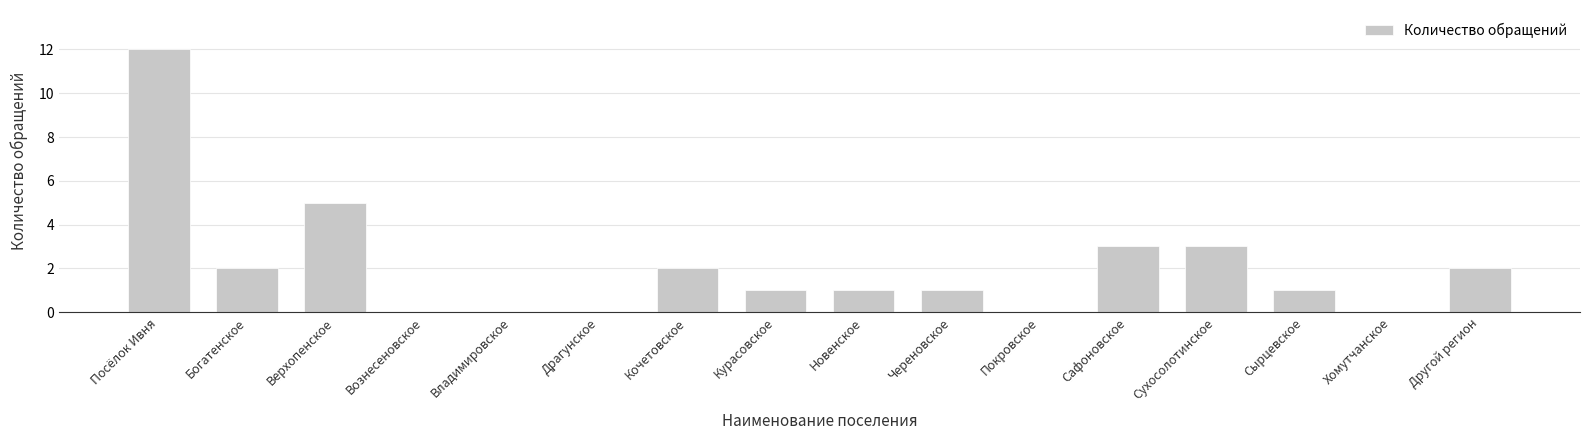

Are the bars horizontal?

No